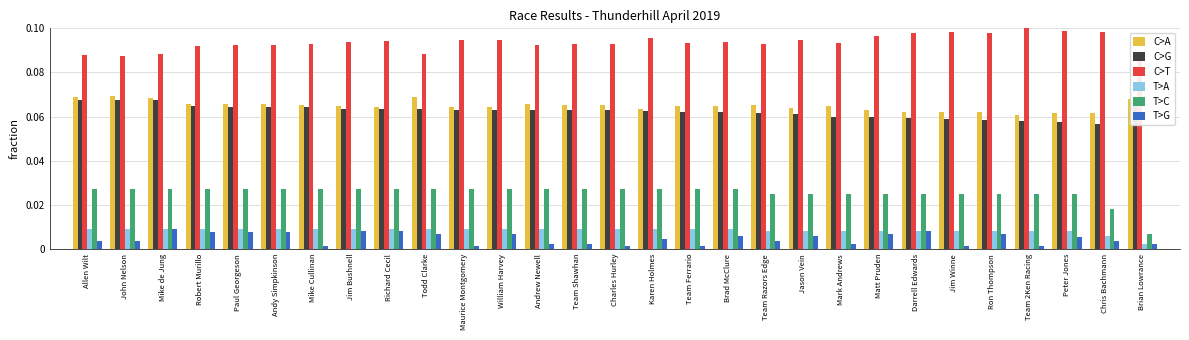

At how many categories does at least one series exceed 0?

29